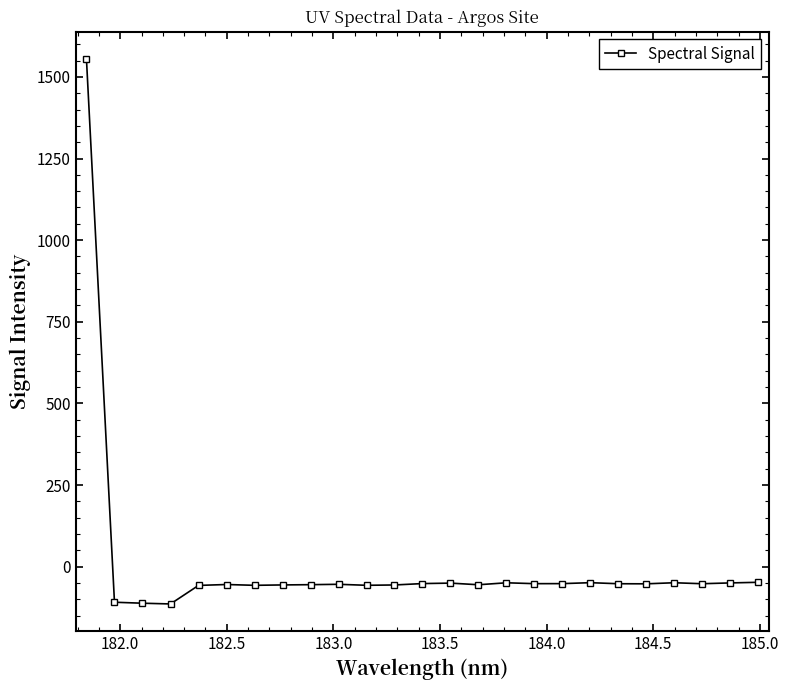

What is the sum of all values?

108.4